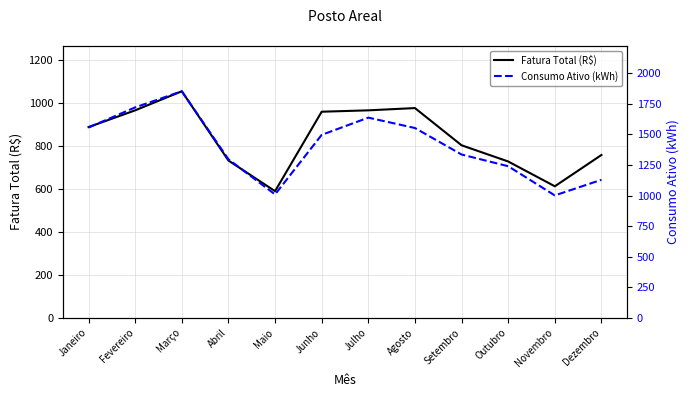

What is the label of the 10th point from the right?

Março